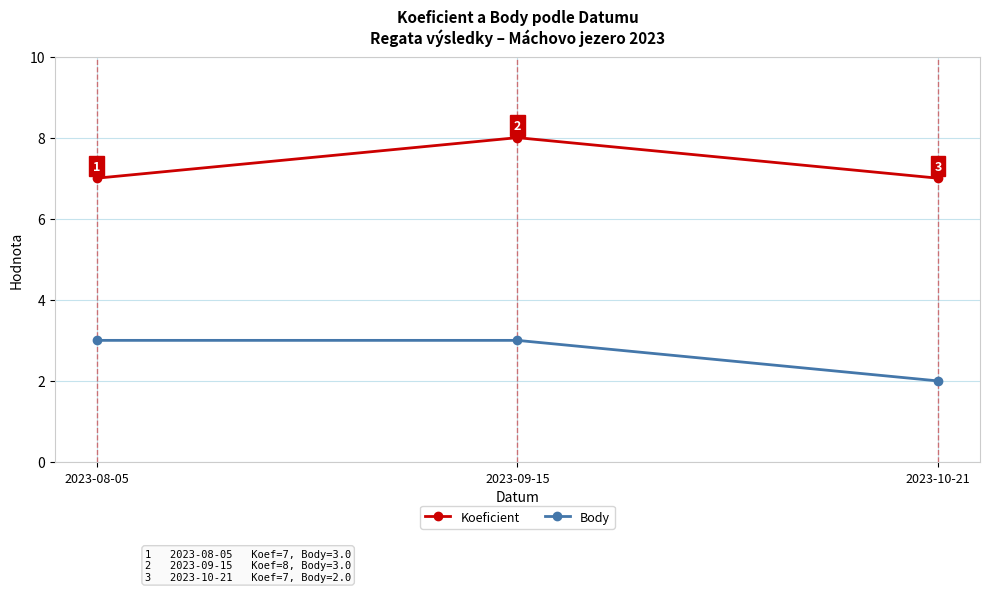

At which label does Koeficient reach its peak?

2023-09-15